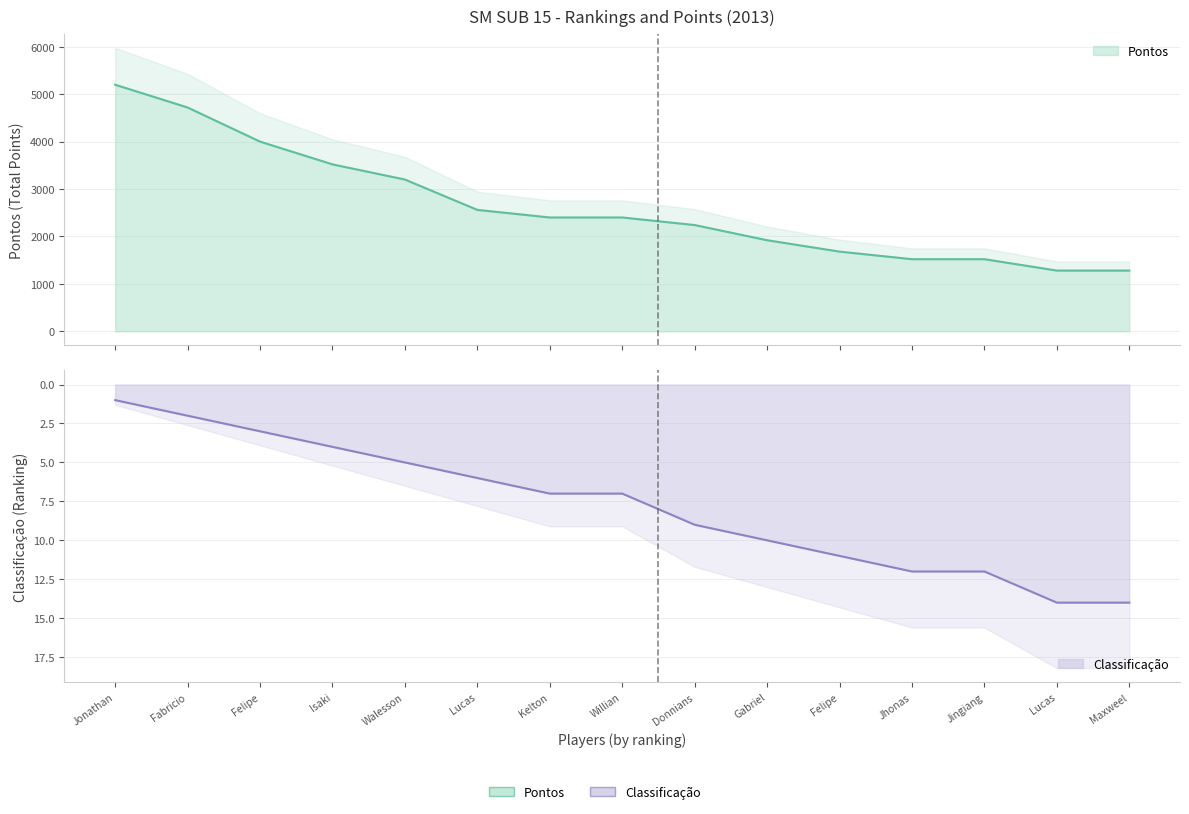

What is the sum of the Classificacao values at Felipe and Jonathan?

4